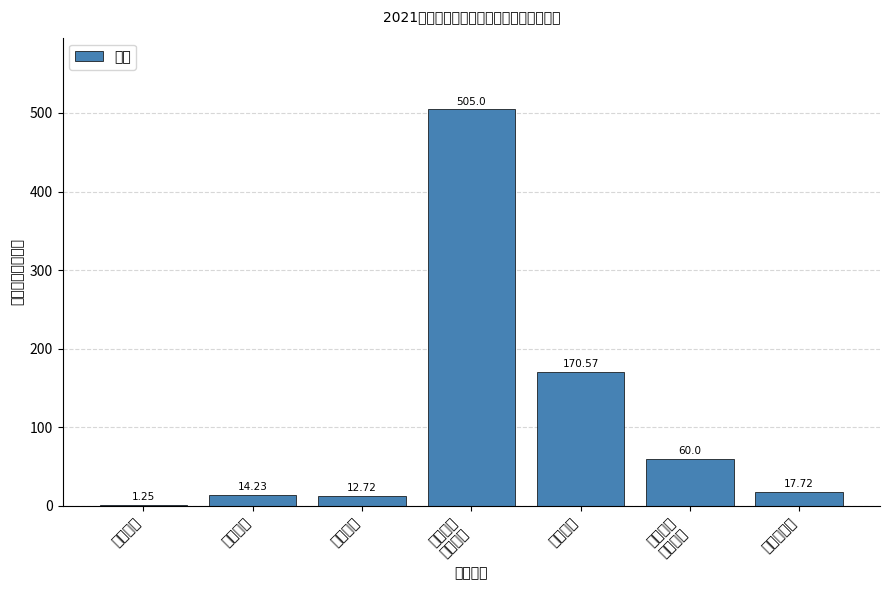

What is the sum of all values?

781.5